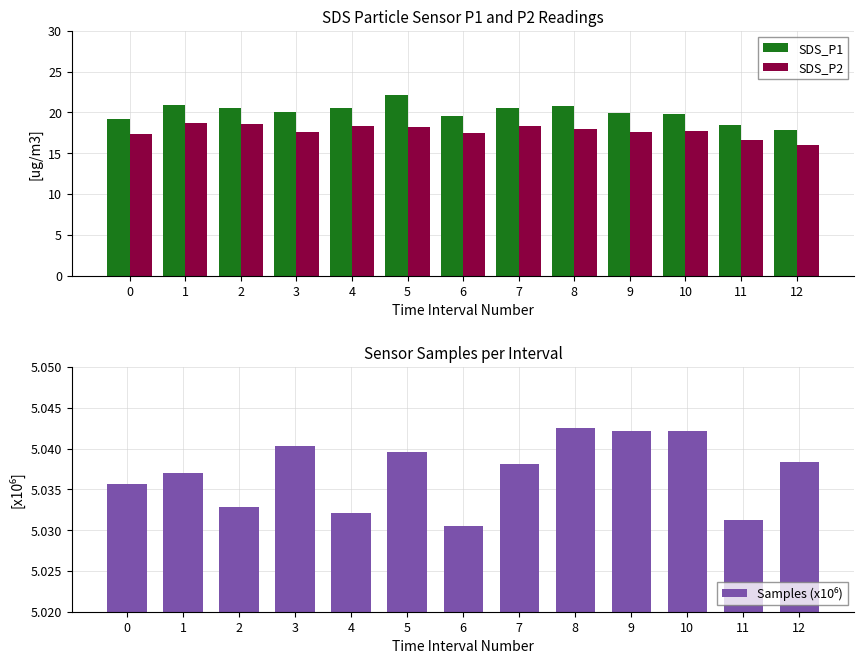

Which label corresponds to the smallest value in the chart?

6